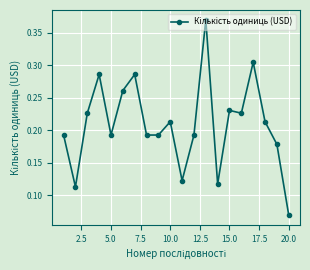

How many lines are shown in the chart?

1